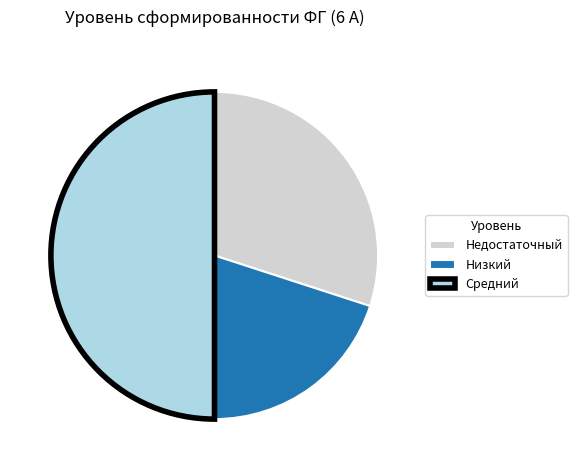

Is it true that Средний is 50% of the pie?

True